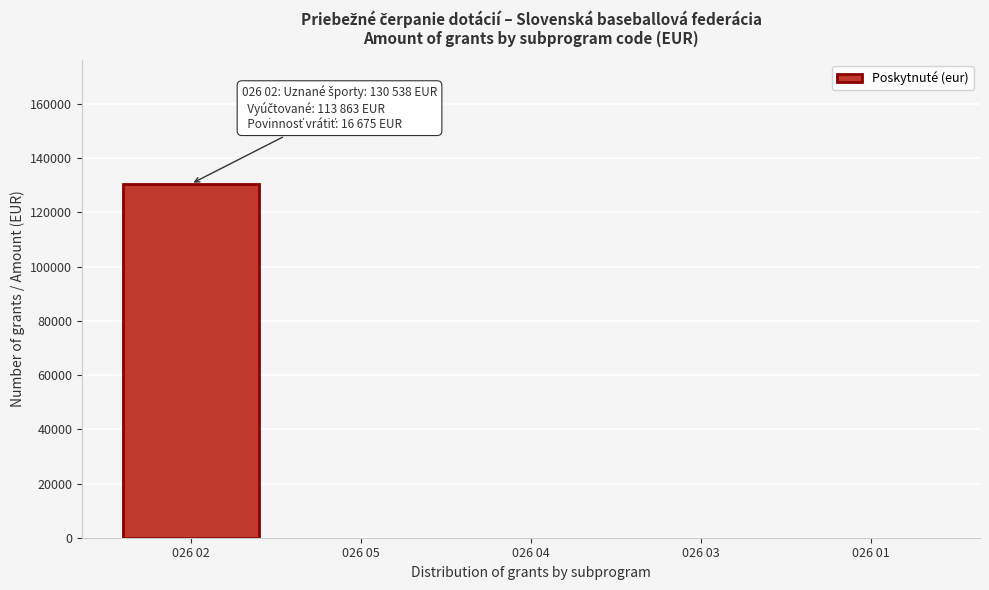

Reading left to right, transcribe all the data shown in this chart.

026 02=130538	026 05=0	026 04=0	026 03=0	026 01=0